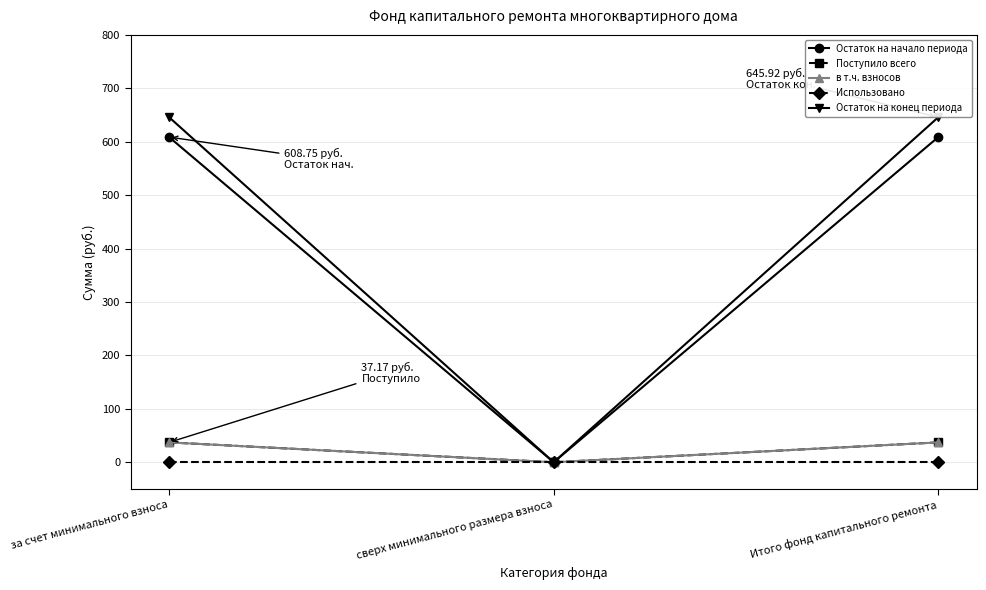

Which has a higher value, за счет минимального взноса or Итого фонд капитального ремонта?

за счет минимального взноса